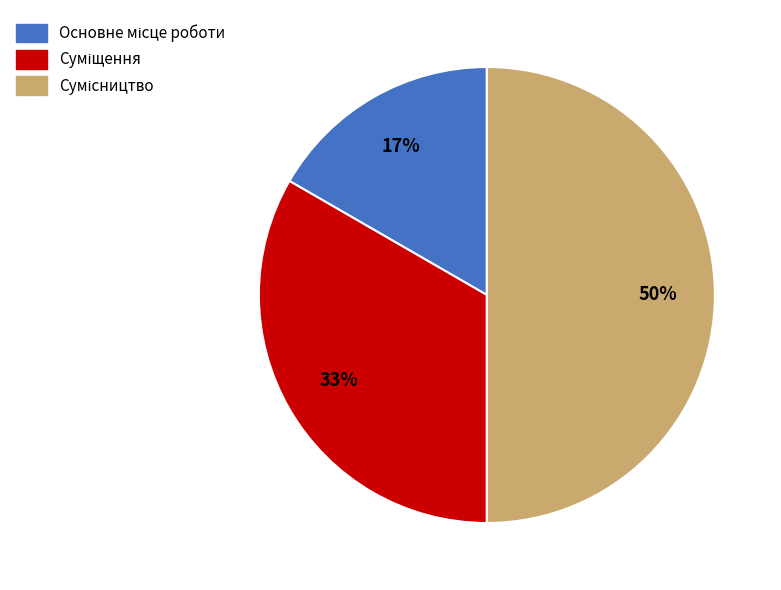

To the nearest percent, what is the difference between the largest and smallest slice percentages?

33%